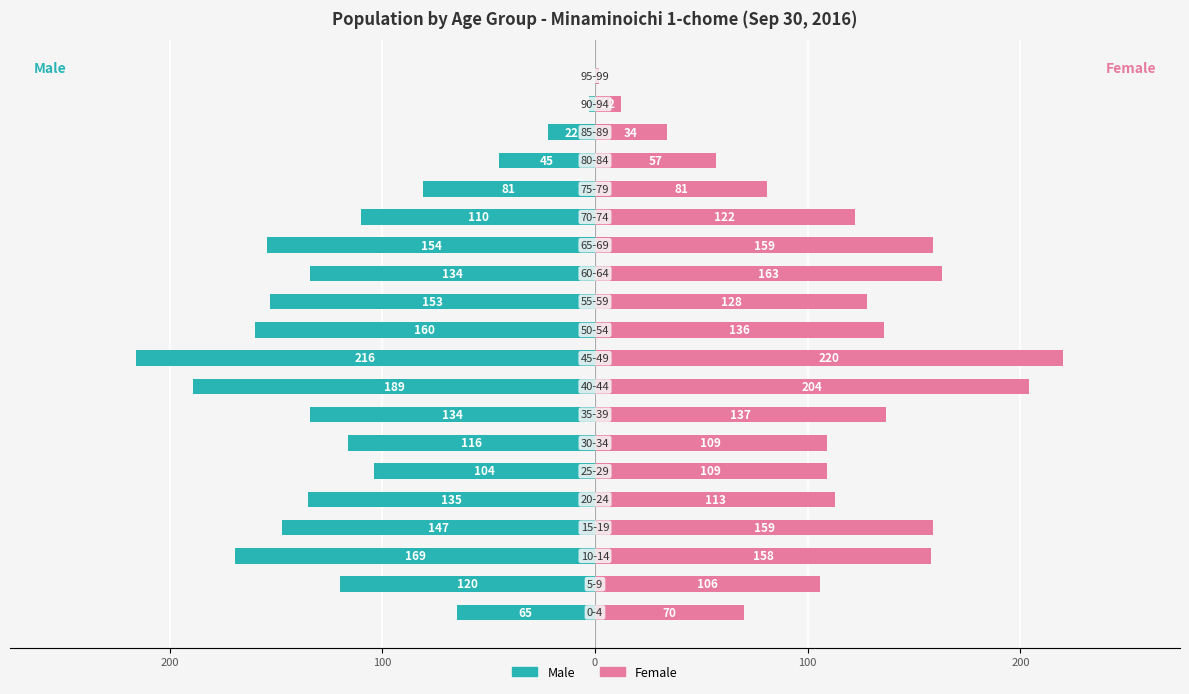

Is it true that Female equals 239 at 13?

False